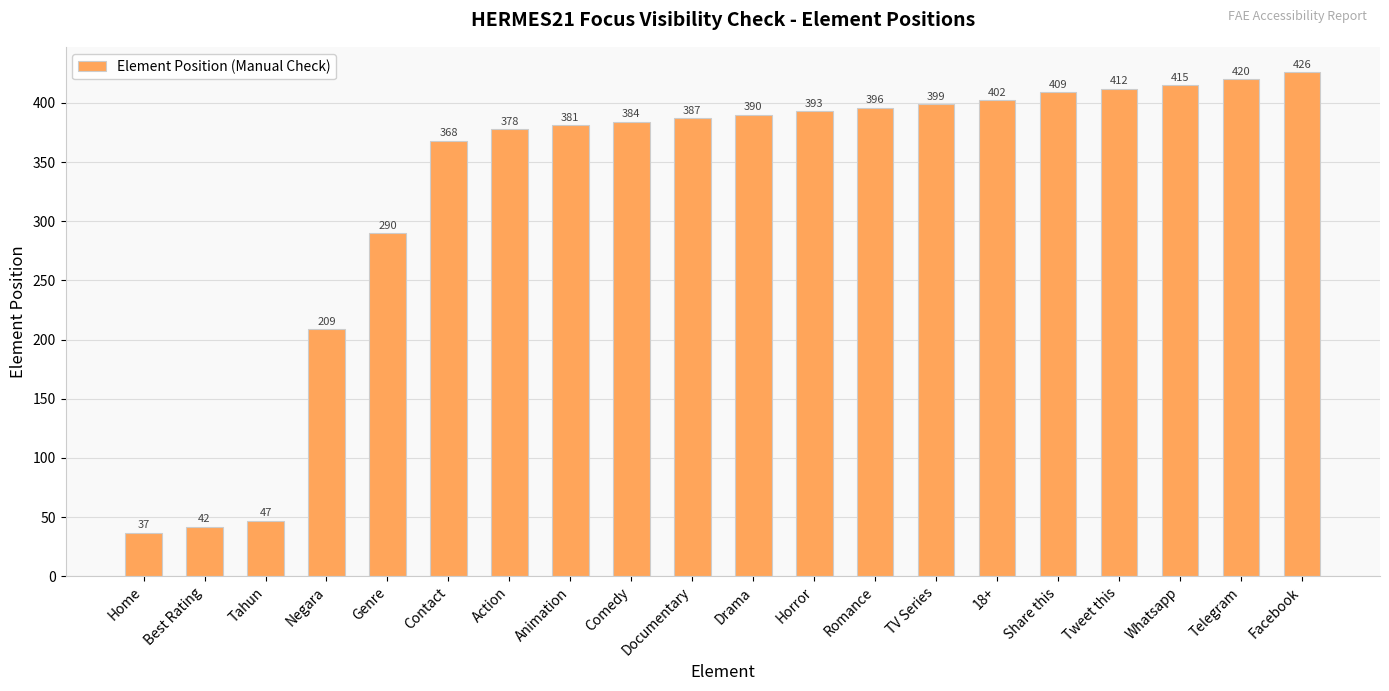

How many distinct data groups are displayed?

1